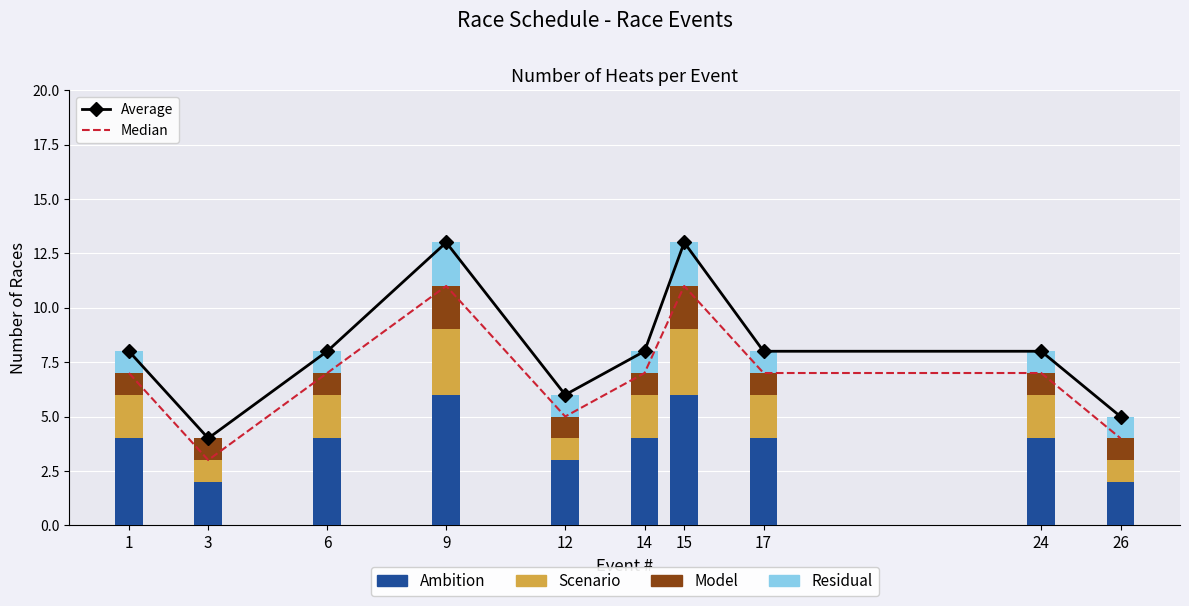

Rank the categories by Residual value from highest to lowest.

9, 15, 1, 6, 12, 14, 17, 24, 26, 3